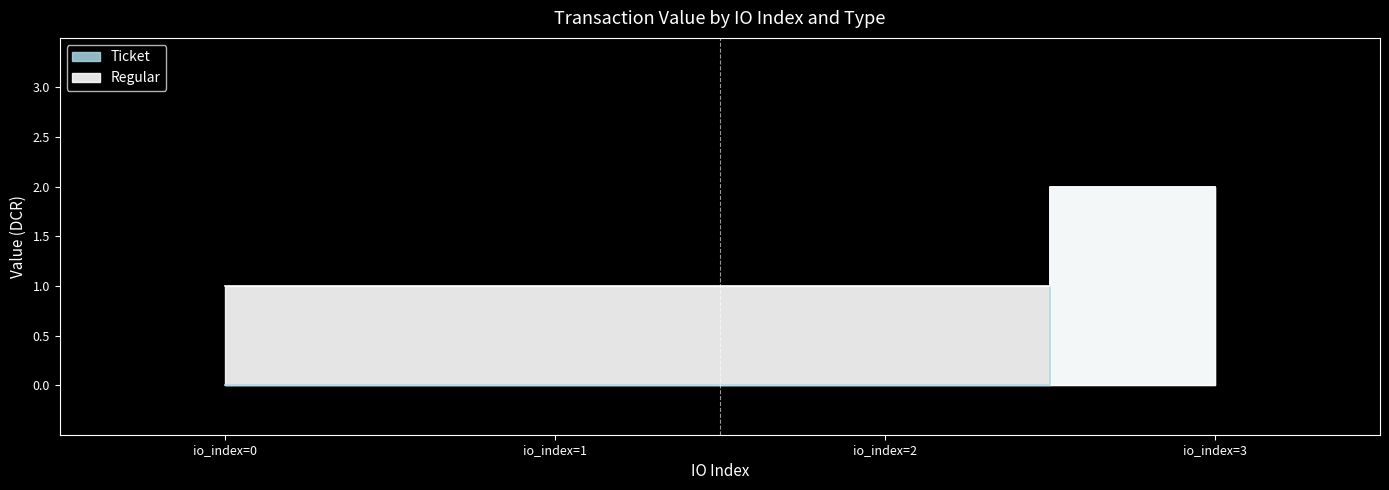

Does the chart display data point markers on the line(s)?

No